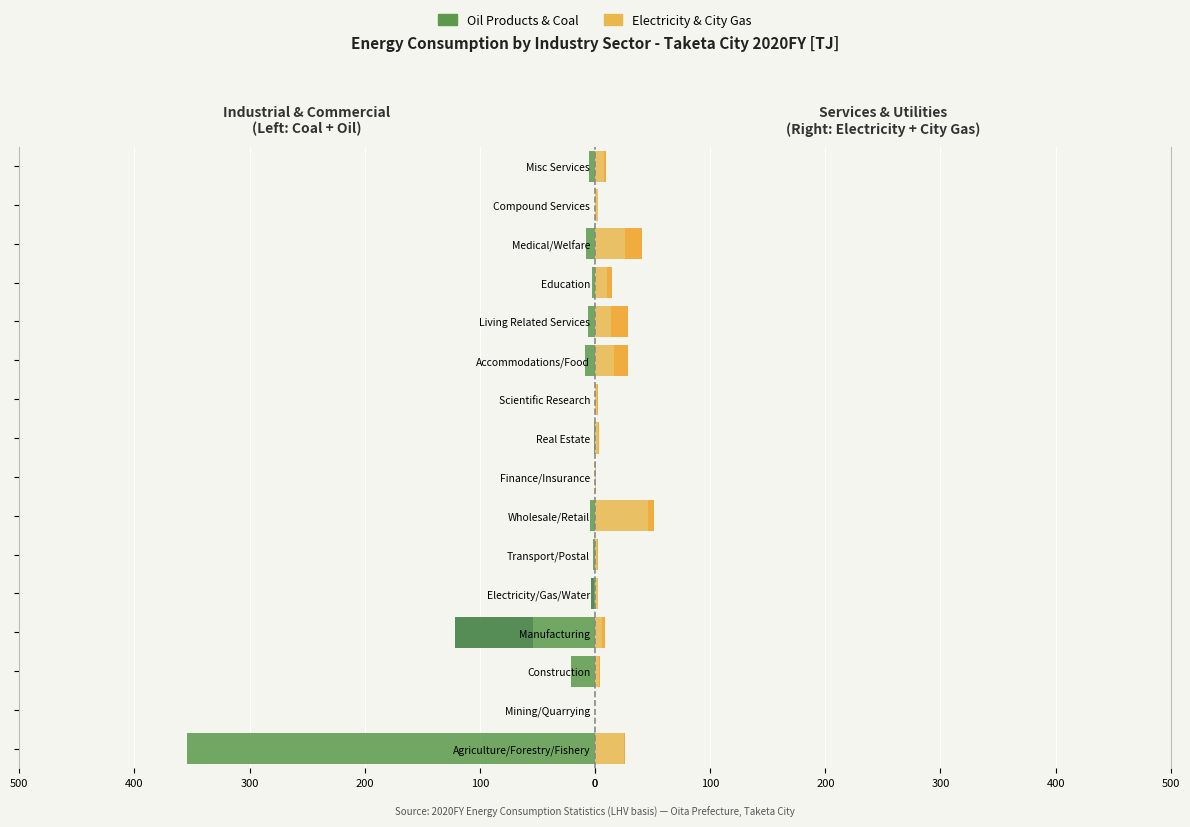

What position from the right is Real Estate?

8